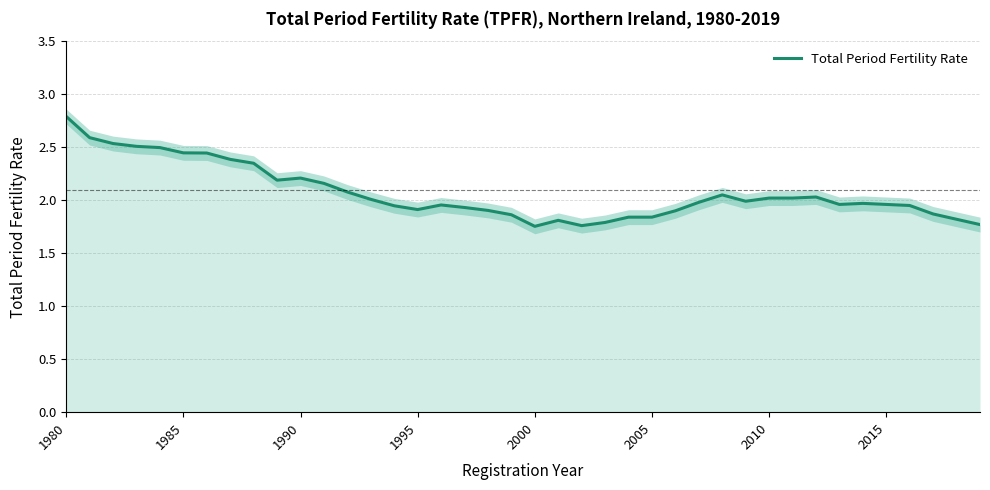

At which label does Total Period Fertility Rate reach its peak?

1980